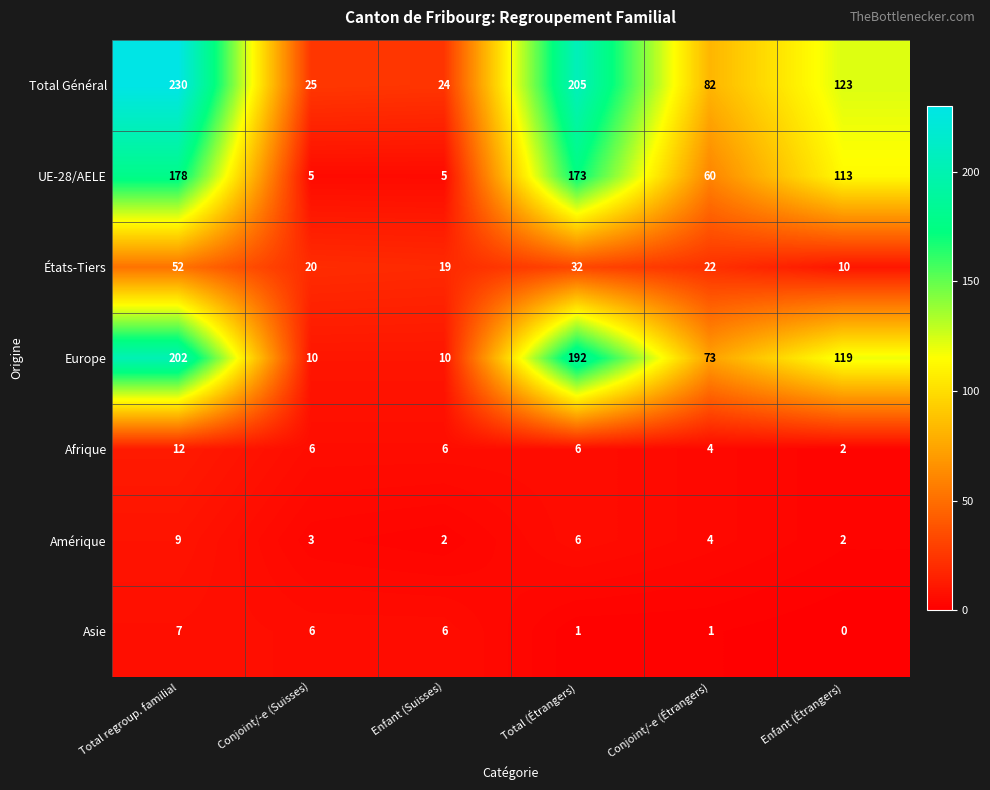

What is the sum of the Asie values at Total regroup. familial and Enfant (Étrangers)?

7